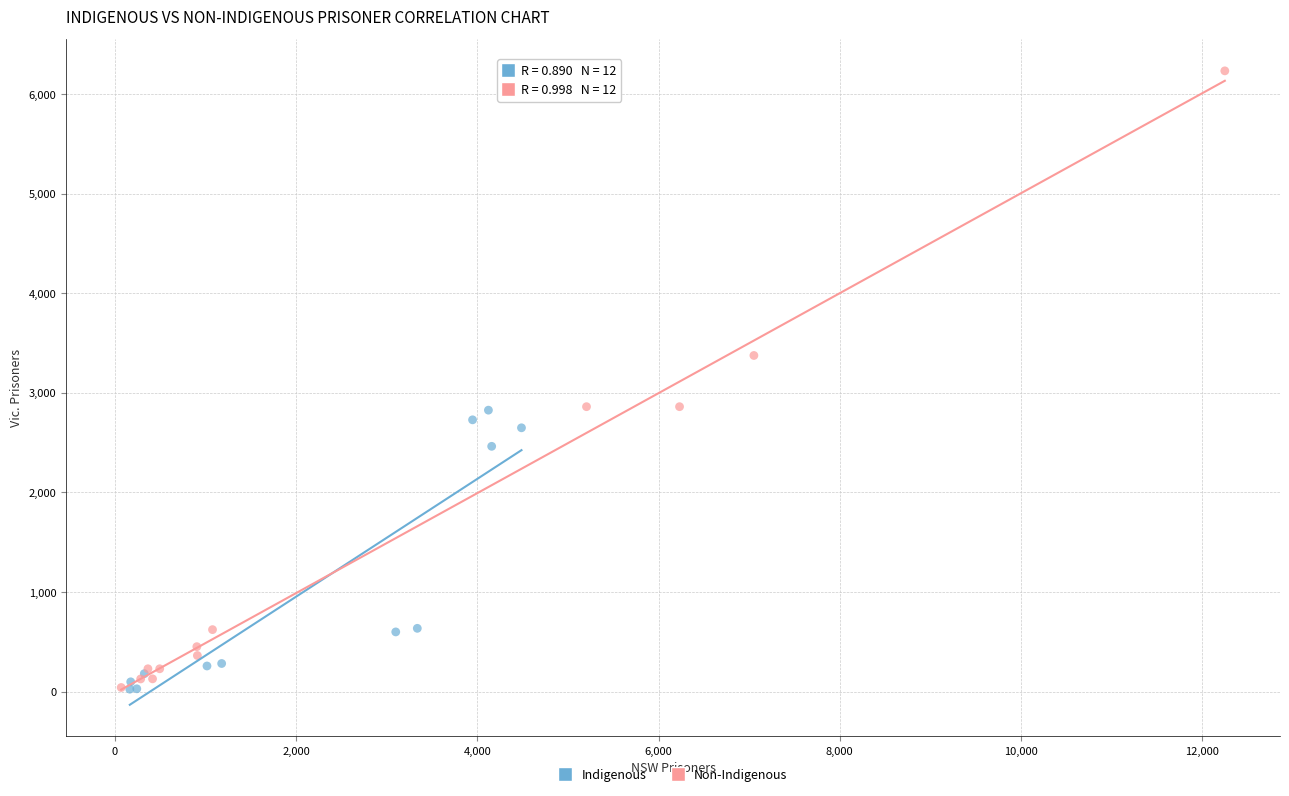

What are all the series names shown in the legend?

Indigenous, Non-Indigenous